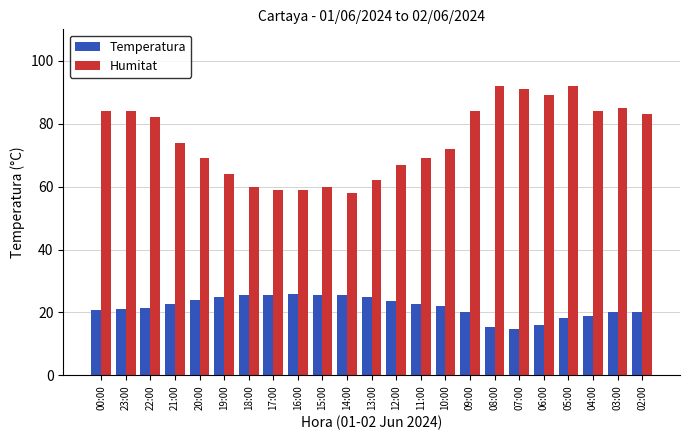

What is the highest value of the Temperatura series?

25.9